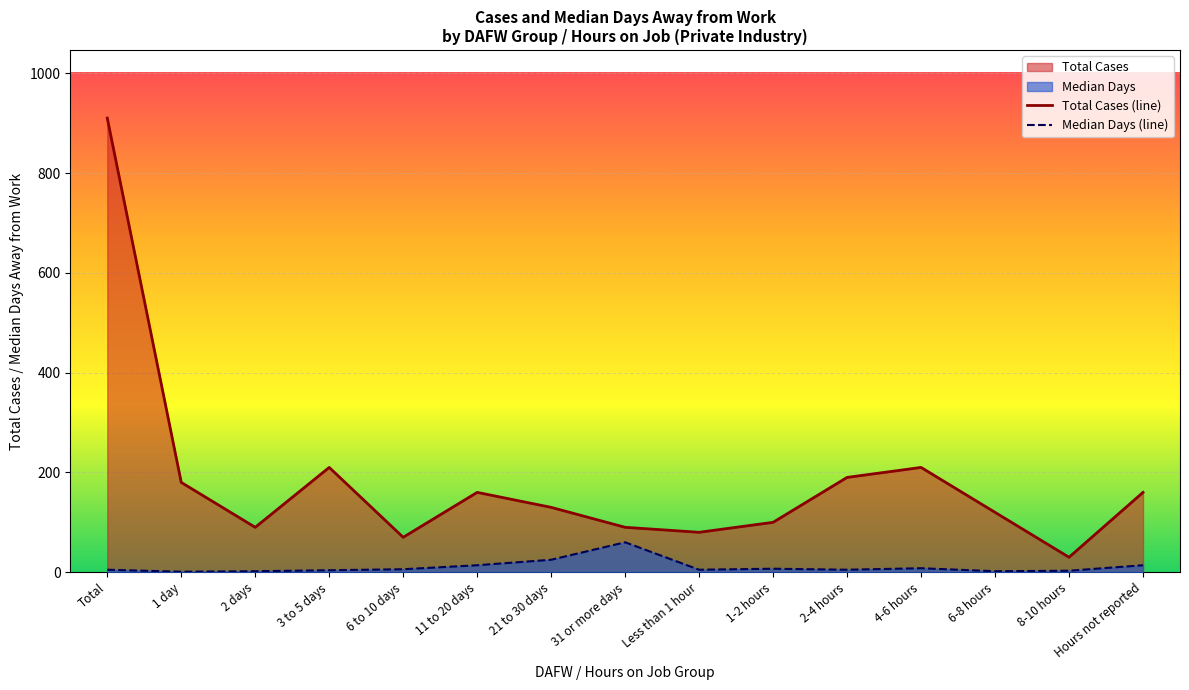

What is the approximate value of Median Days at Hours not reported, to the nearest 5?

15